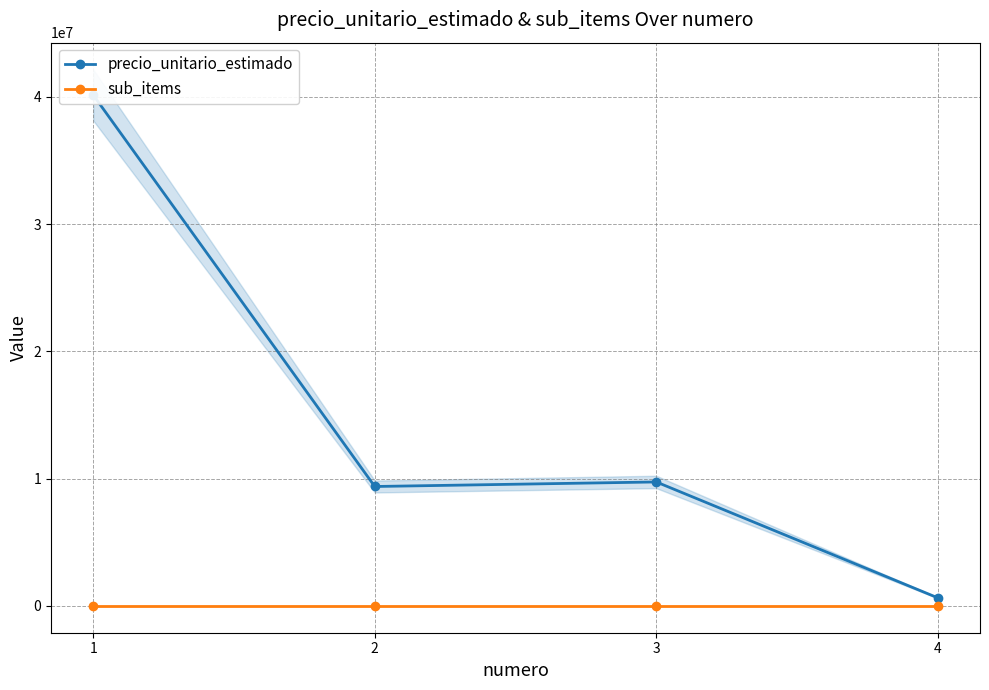

Which series has the widest spread of values?

precio_unitario_estimado